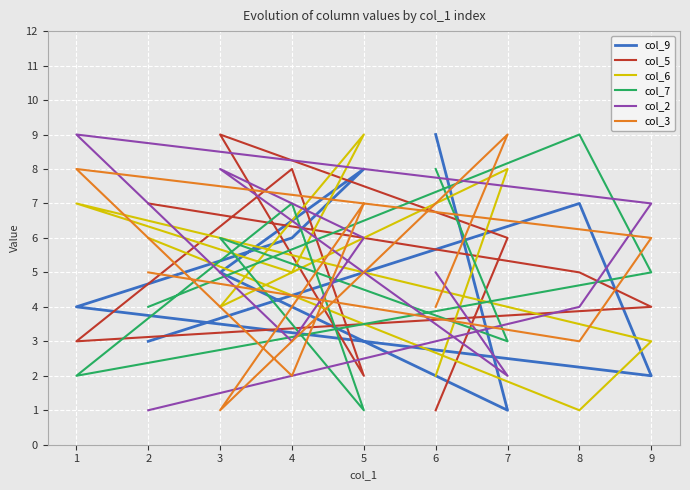

What is the difference between the highest and lowest values at 2?

6